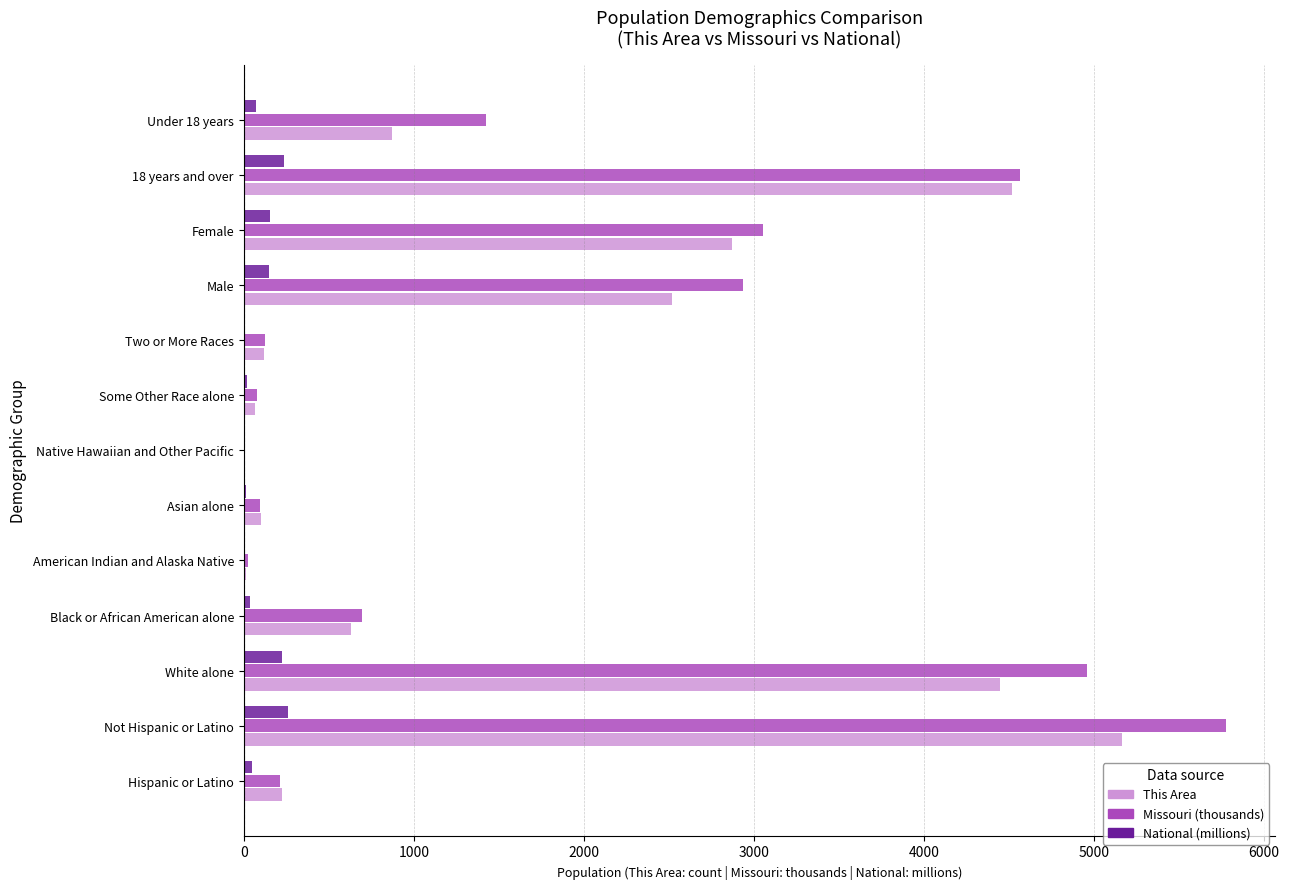

What is the maximum value shown in the chart?

5776.5